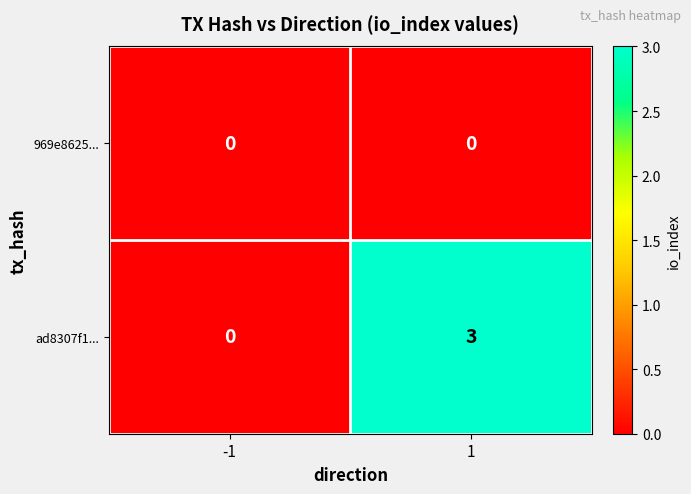

What is the spread (max minus min) of values at 1?

3